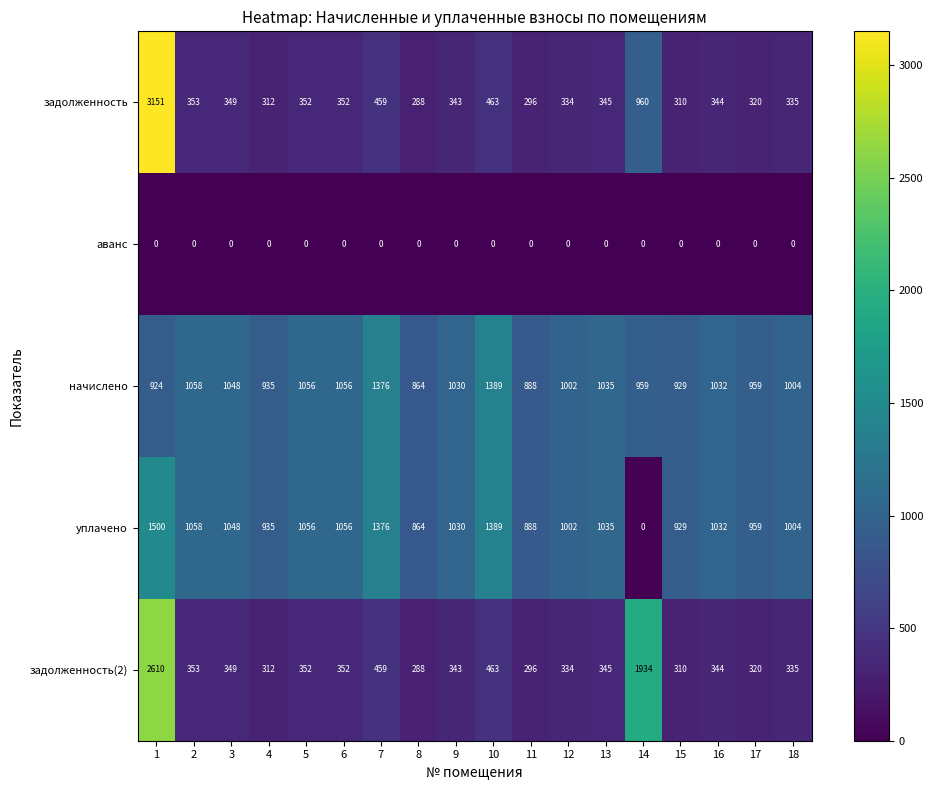

The уплачено series shows 1376 at 7. True or false?

True